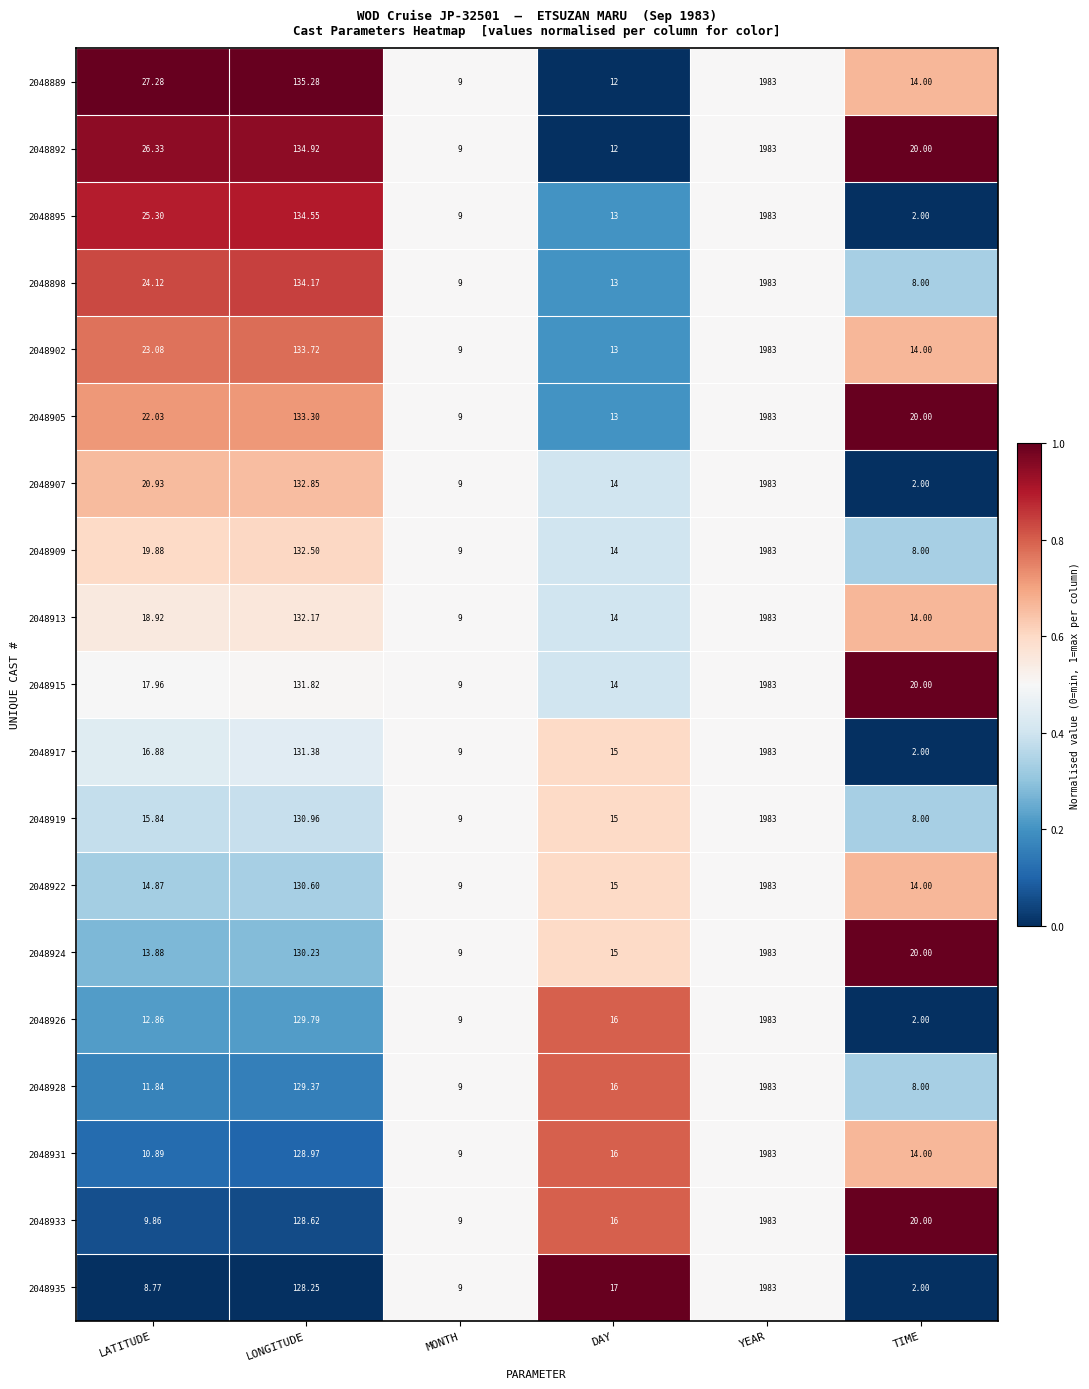

Where does the 2048917 series first go above 16?

LATITUDE